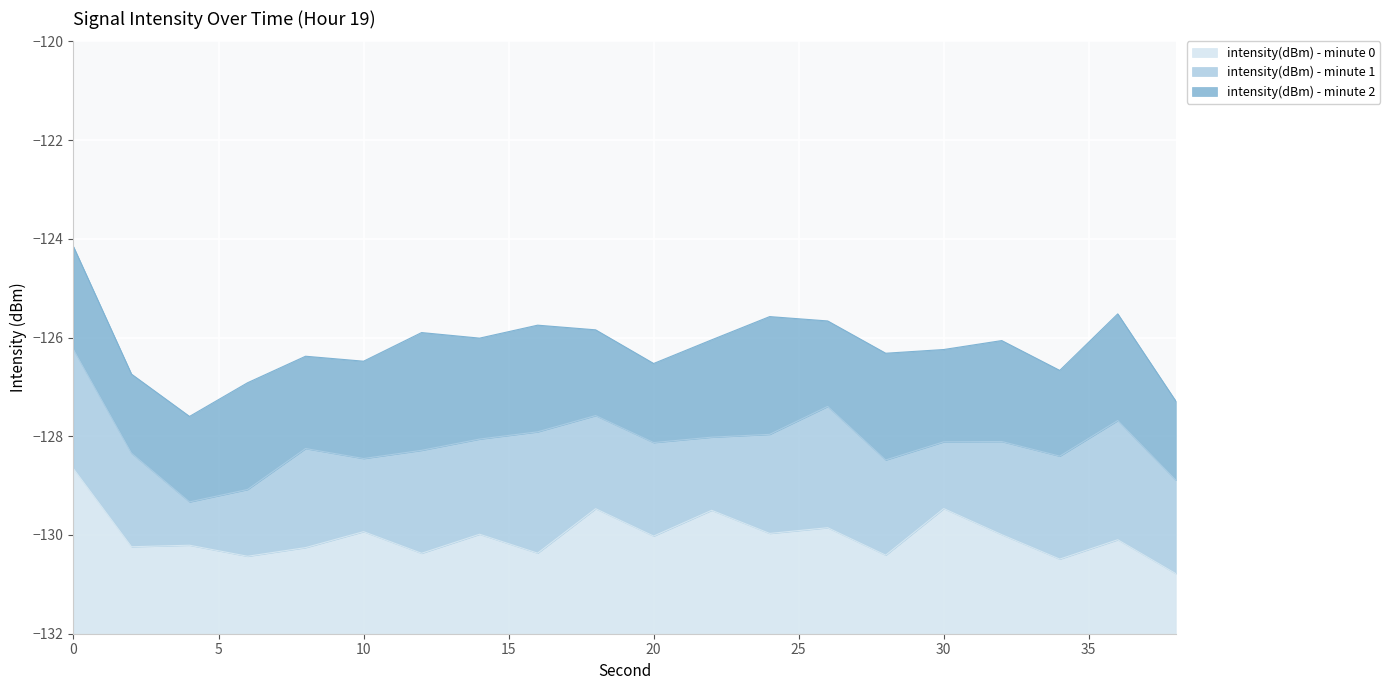

What is the difference between the intensity(dBm) - minute 1 values at 12 and 2?

0.6